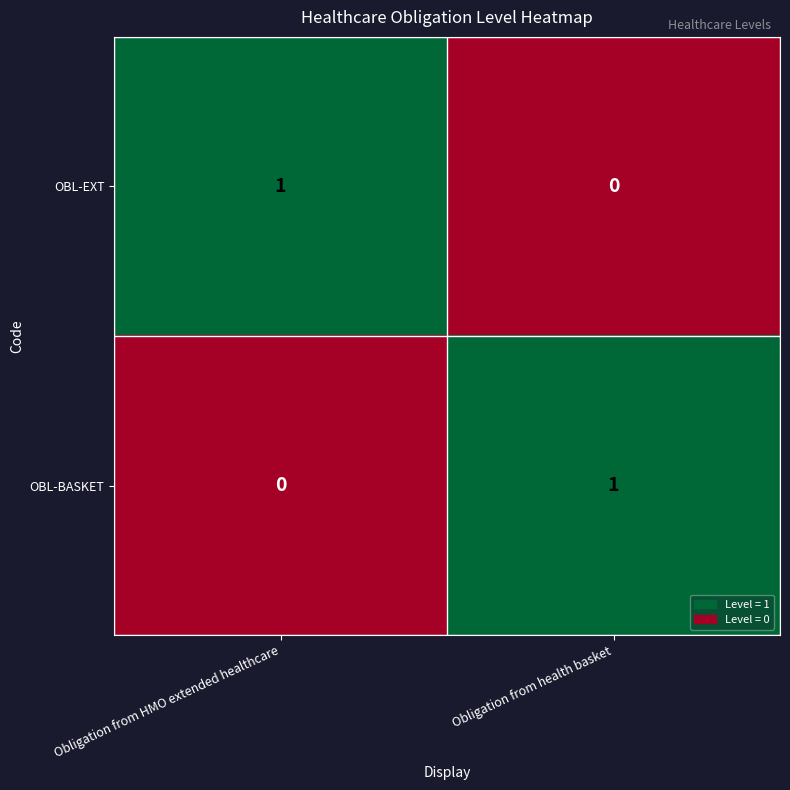

True or false: OBL-BASKET has a value of 0 at Obligation from HMO extended healthcare.

True